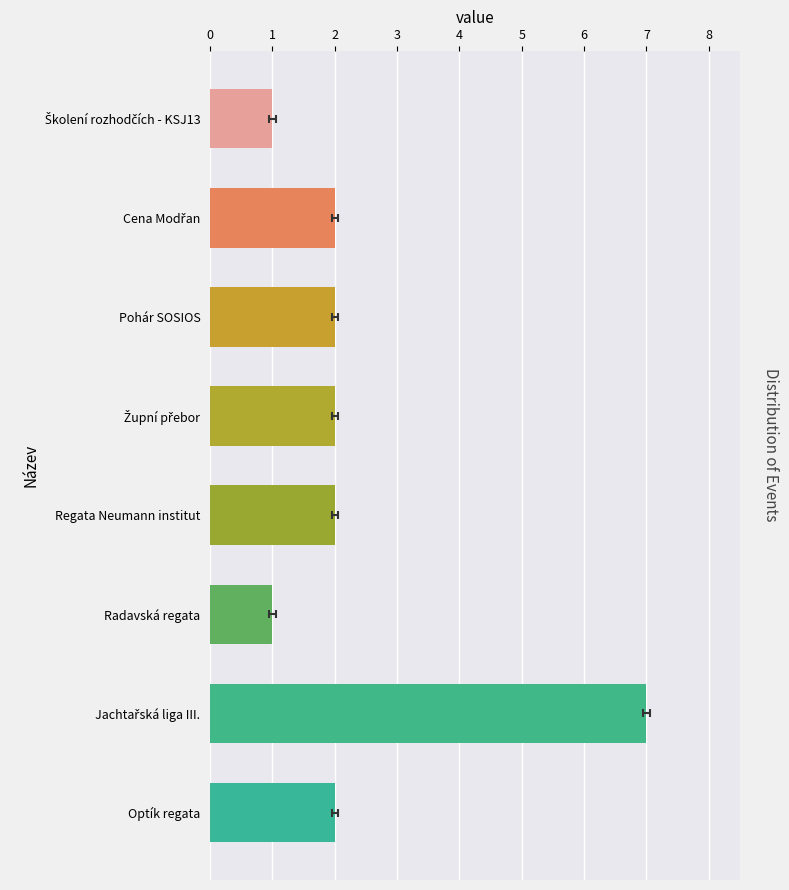

Does the chart contain any negative values?

No